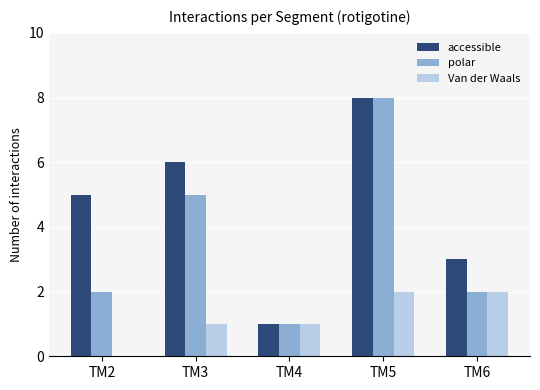

Which label corresponds to the largest value in the chart?

TM5